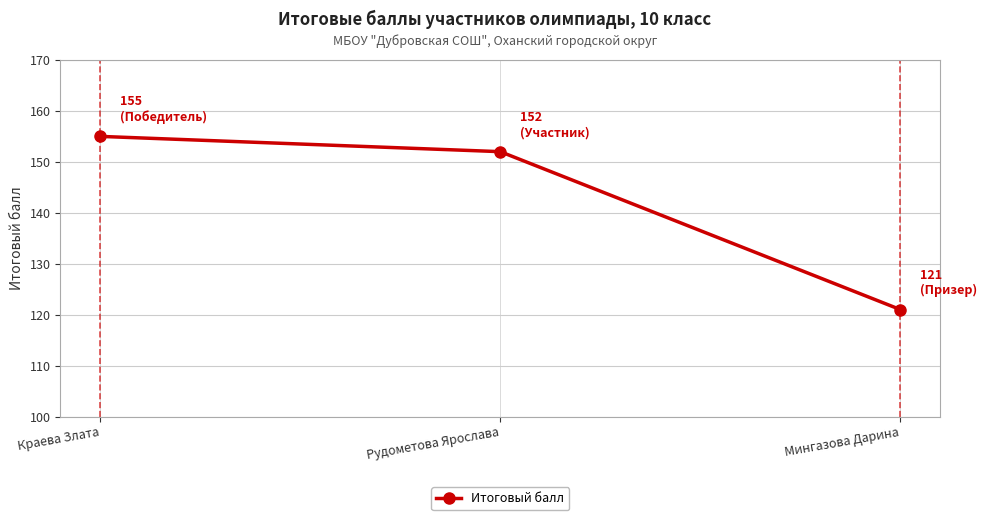

Between Рудометова Ярослава and Краева Злата, which is larger?

Краева Злата